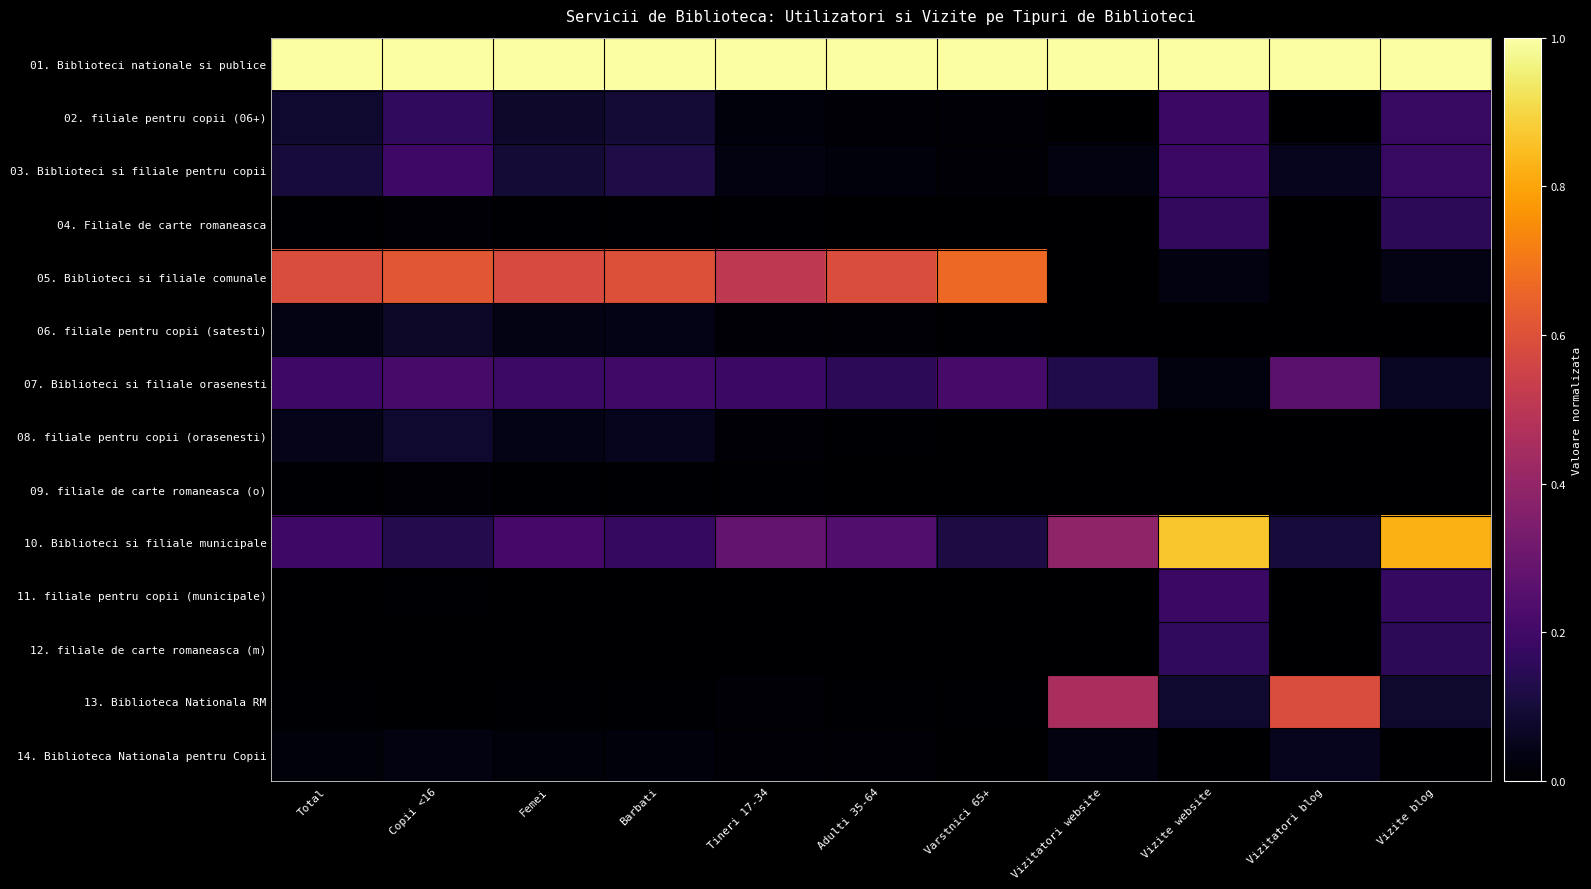

List the series in order of their peak value, highest first.

01. Biblioteci nationale si publice, 10. Biblioteci si filiale municipale, 05. Biblioteci si filiale comunale, 13. Biblioteca Nationala RM, 07. Biblioteci si filiale orasenesti, 03. Biblioteci si filiale pentru copii, 02. filiale pentru copii (06+), 11. filiale pentru copii (municipale), 04. Filiale de carte romaneasca, 12. filiale de carte romaneasca (m), 08. filiale pentru copii (orasenesti), 06. filiale pentru copii (satesti), 14. Biblioteca Nationala pentru Copii, 09. filiale de carte romaneasca (o)